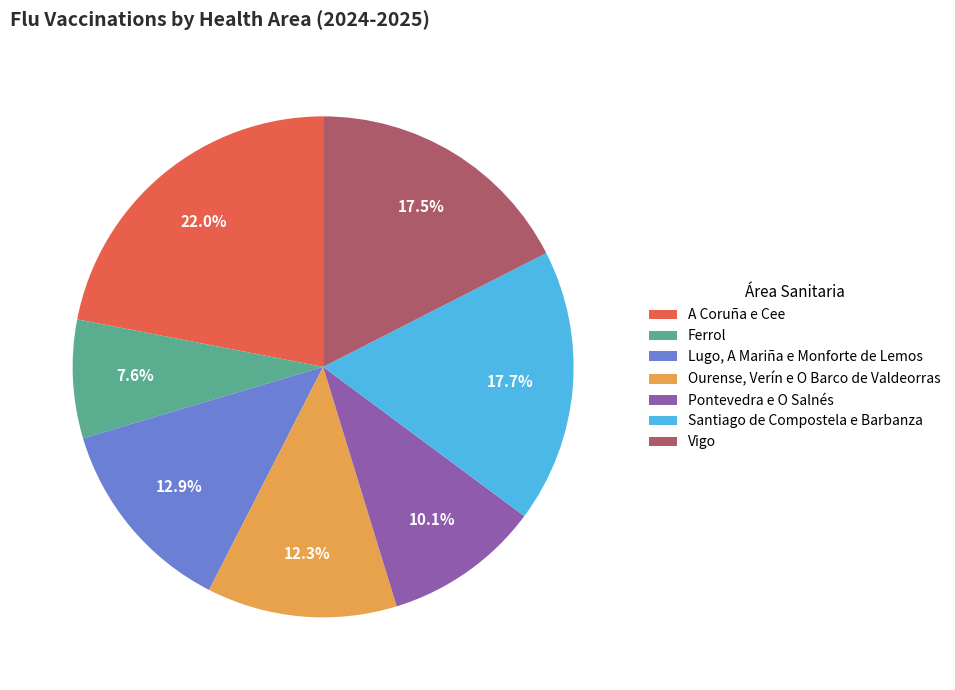

Between Santiago de Compostela e Barbanza and Pontevedra e O Salnés, which is larger?

Santiago de Compostela e Barbanza